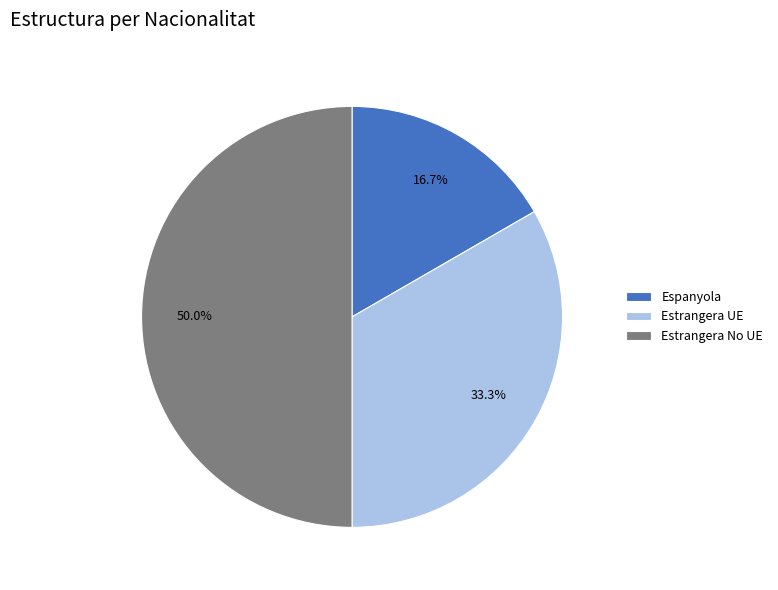

Rank the categories by value from lowest to highest.

Espanyola, Estrangera UE, Estrangera No UE